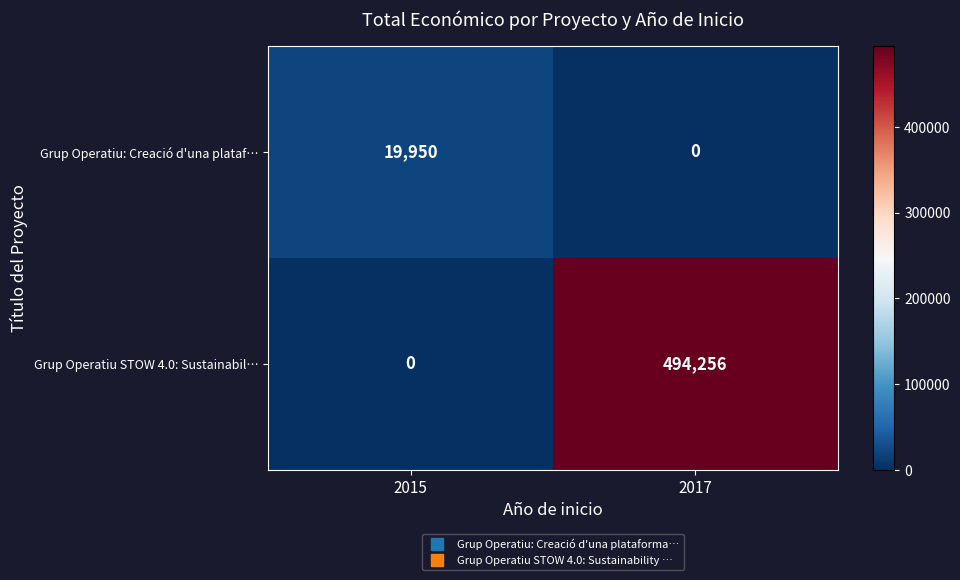

What is the total value across all series at 2015?

19950